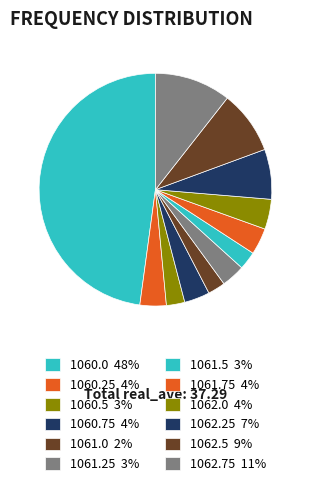

Count the number of slices in the pie.

12